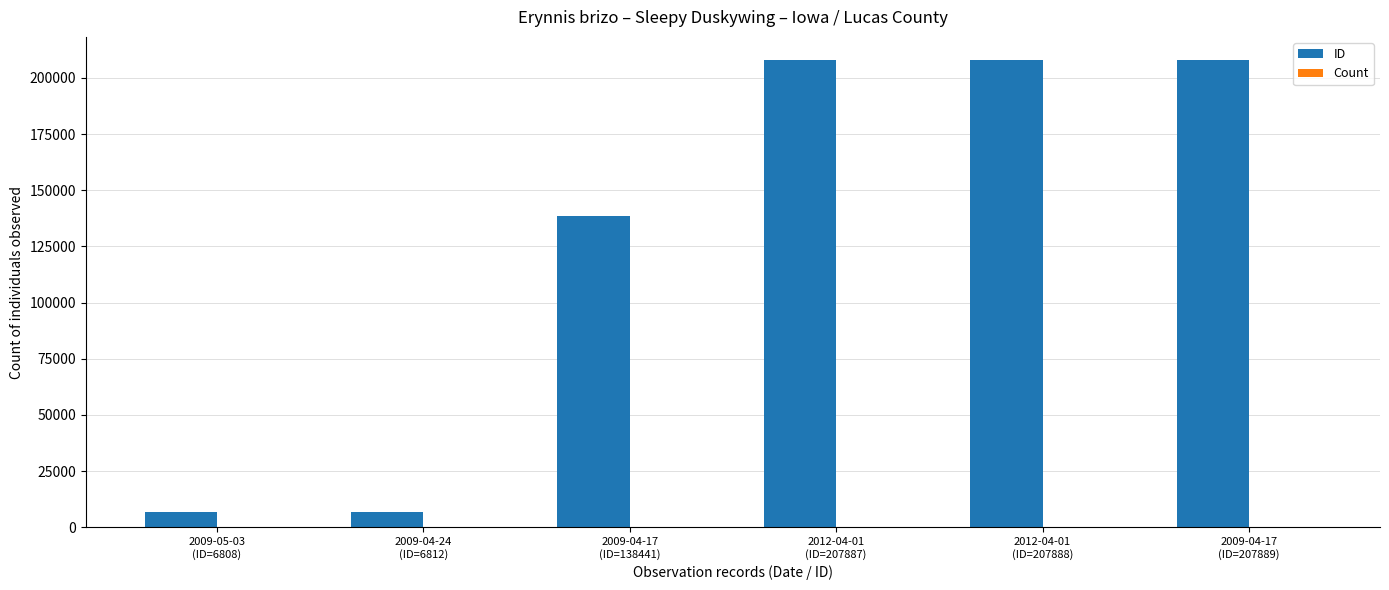

What is the greatest value displayed?

207889